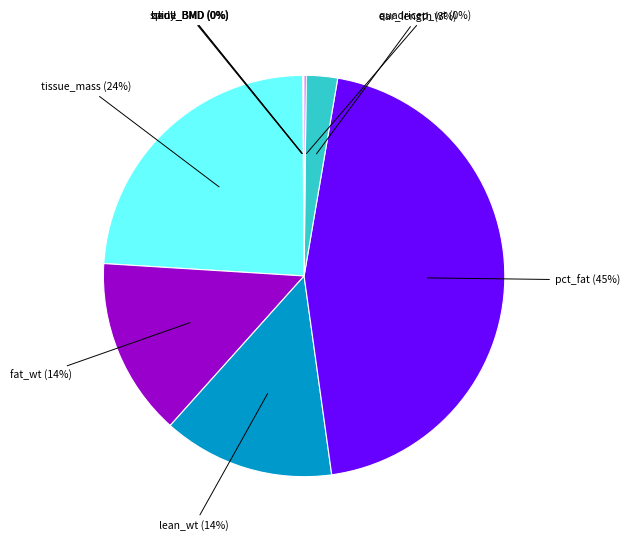

To the nearest percent, what is the difference between the largest and smallest slice percentages?

45%